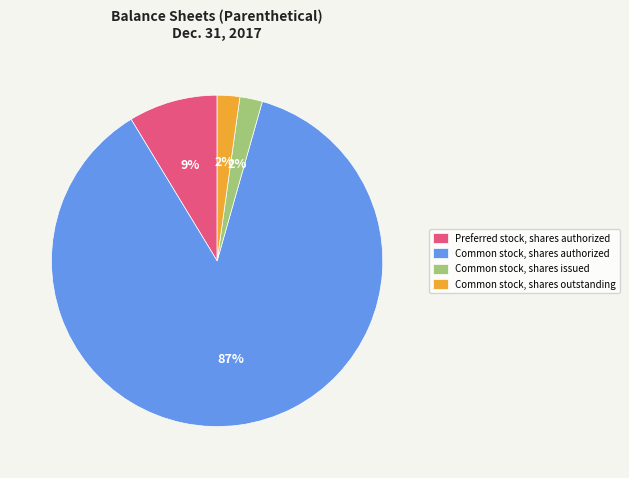

How many segments does this pie chart have?

4